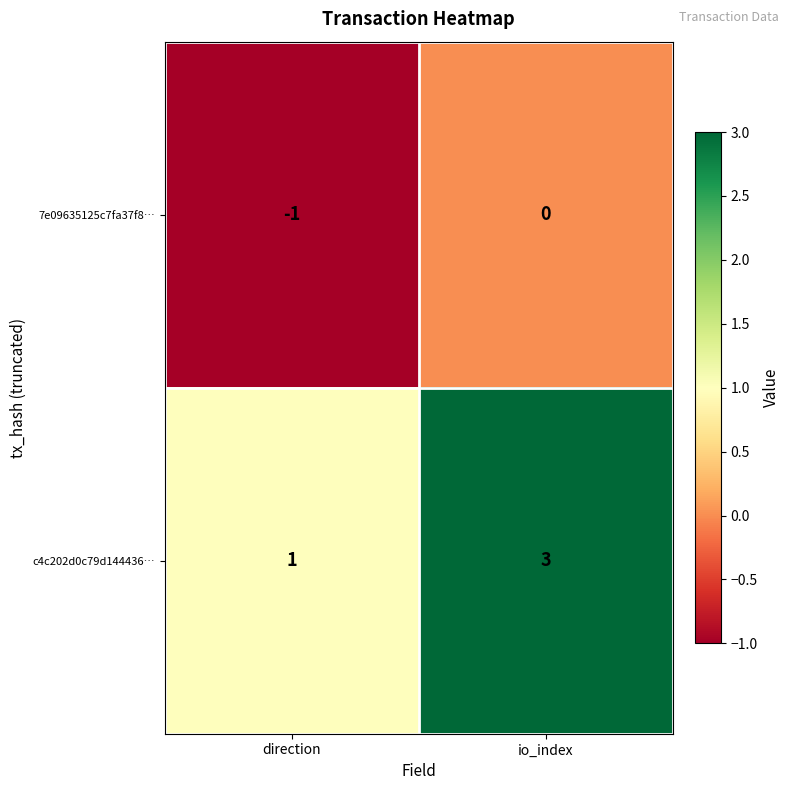

What is the sum of all c4c202d0c79d144436… values?

4